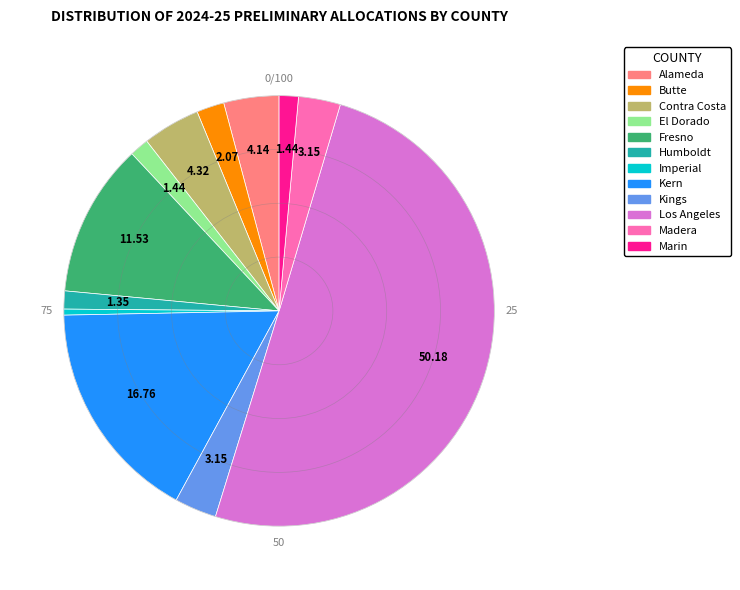

Between Contra Costa and Humboldt, which is larger?

Contra Costa